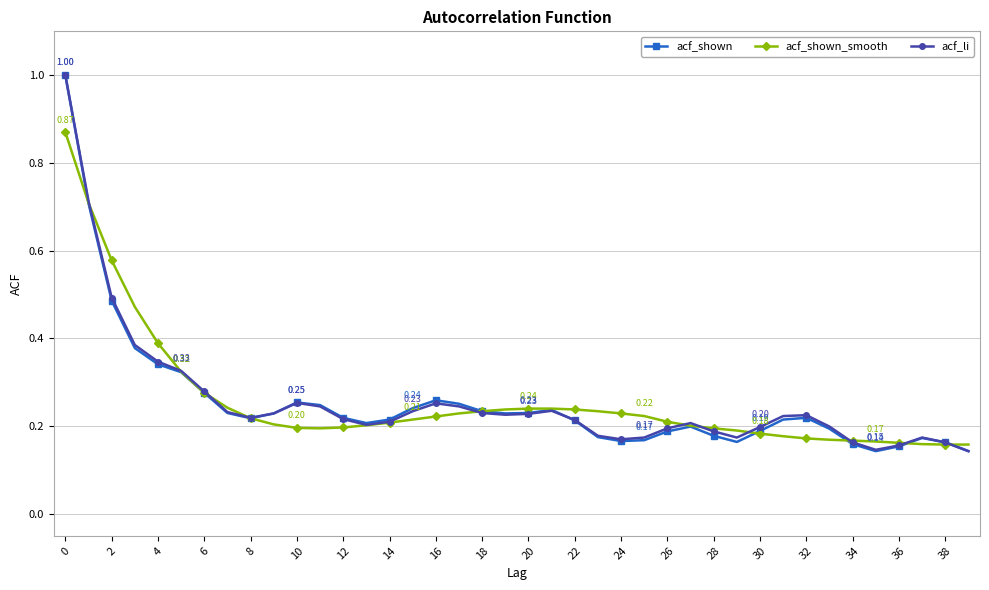

At how many categories does at least one series exceed 0?

40